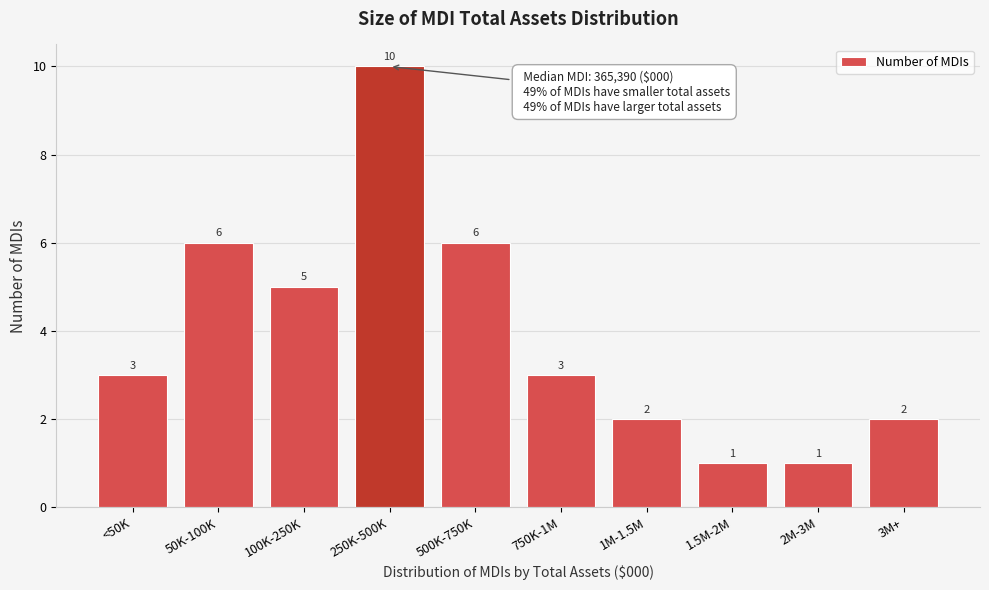

Reading right to left, extract all data points from this chart.

3M+=2	2M-3M=1	1.5M-2M=1	1M-1.5M=2	750K-1M=3	500K-750K=6	250K-500K=10	100K-250K=5	50K-100K=6	<50K=3